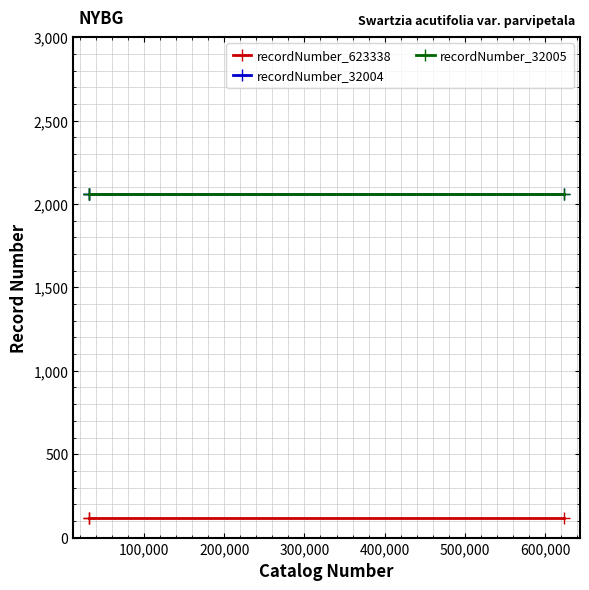

What is the total value across all series at 100,000?

4239